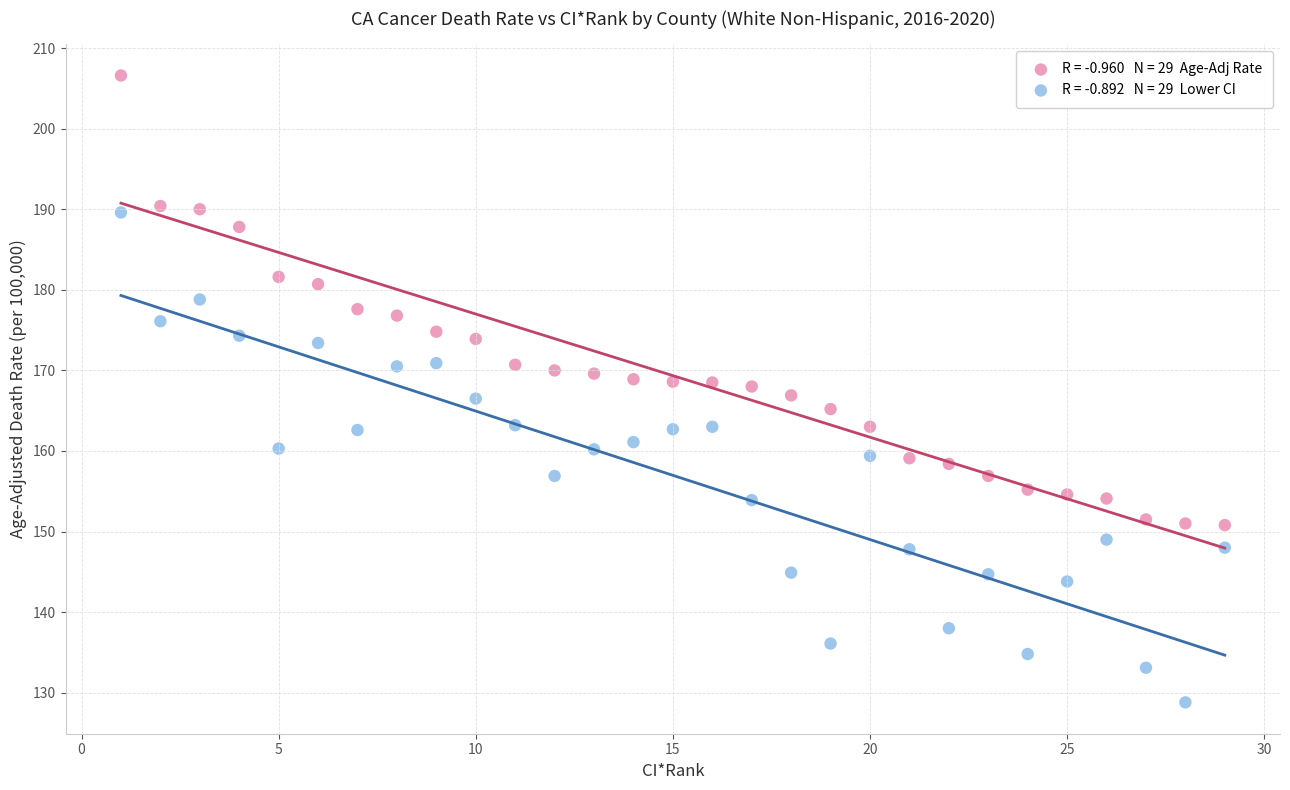

Across all data points, what is the range of X values (max minus min)?

28.0